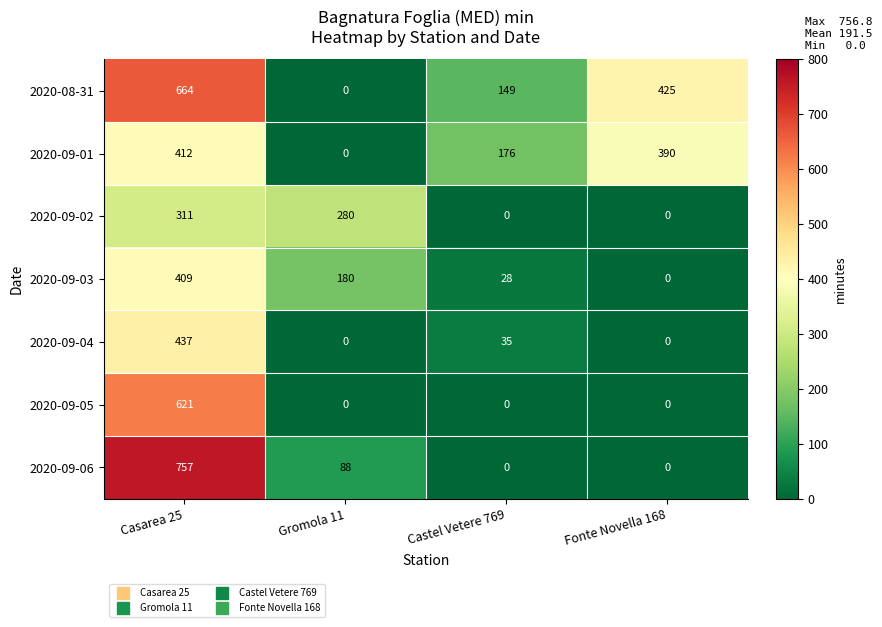

What value does the 2020-09-04 series have at Castel Vetere 769, to the nearest 5?

35